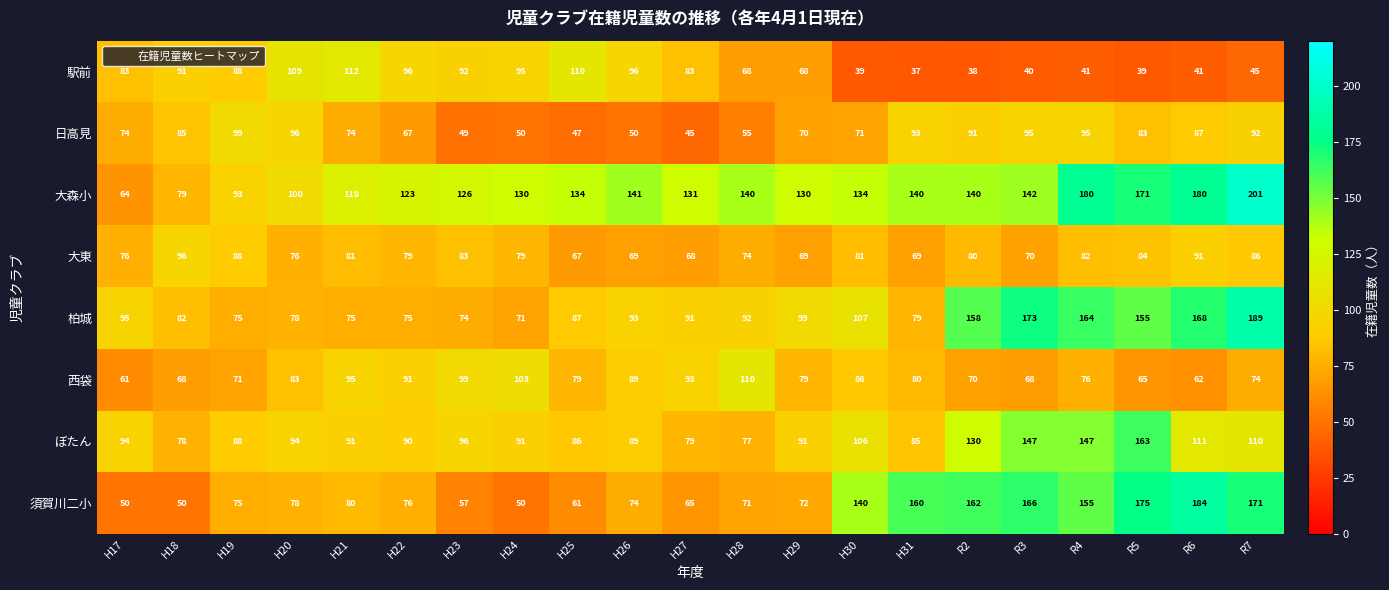

At which category does the chart reach its peak across all series?

R7